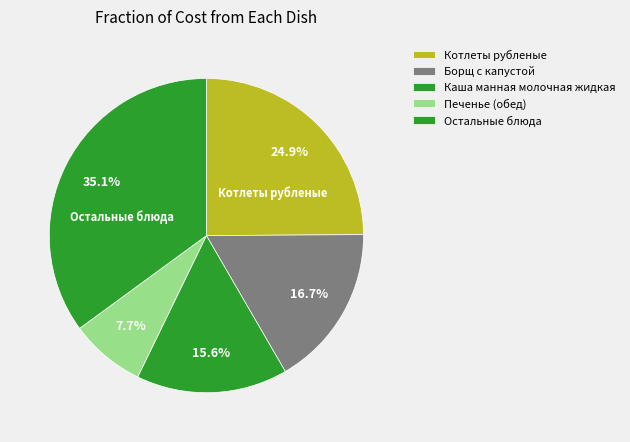

What percentage do Печенье (обед) and Борщ с капустой together represent?

24.5%